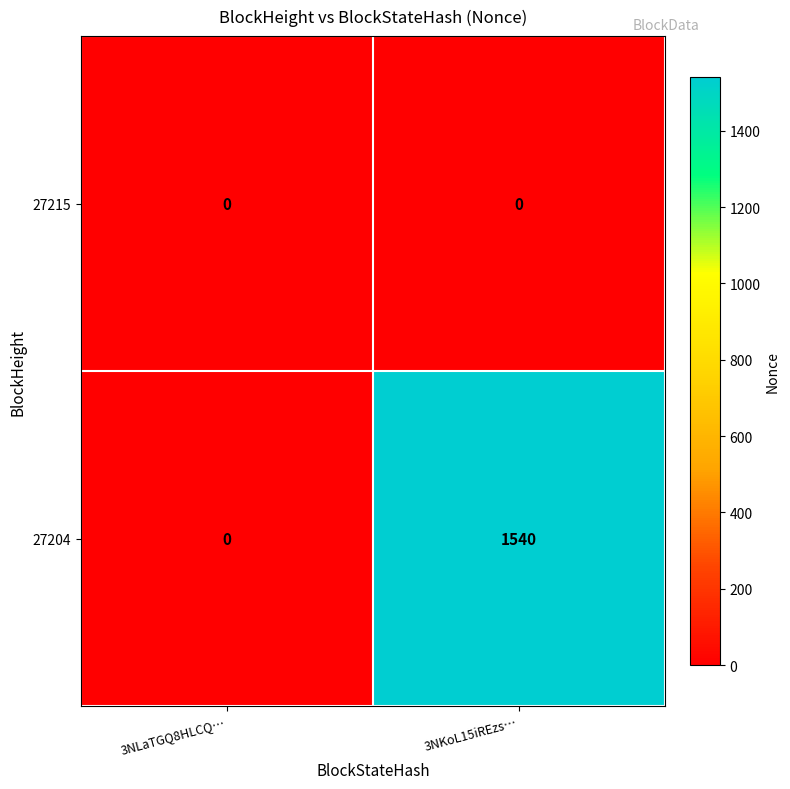

Is it true that 27204 equals 0 at 3NLaTGQ8HLCQ…?

True